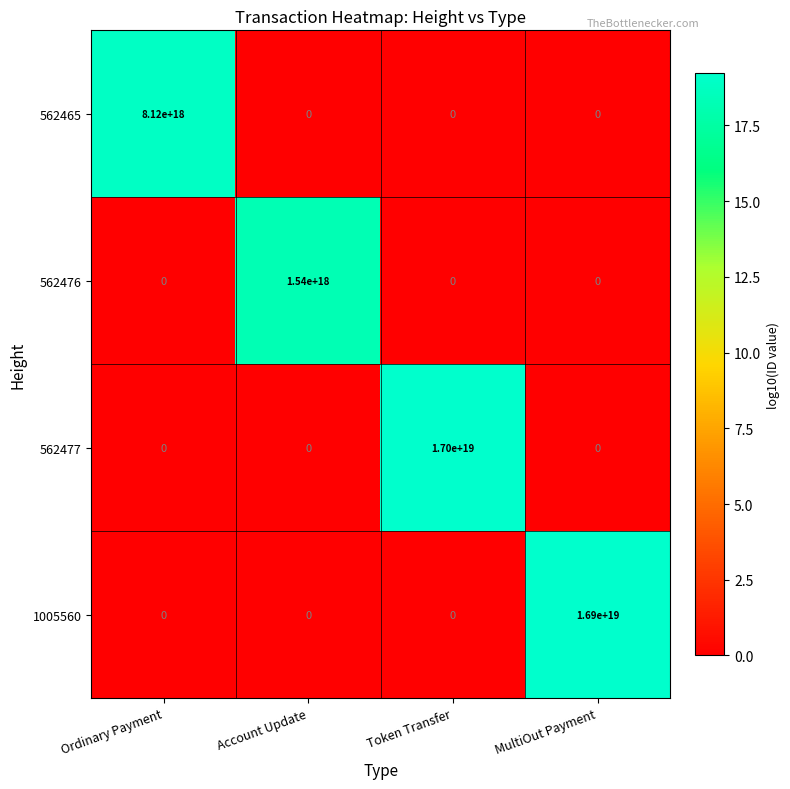

The 562476 series shows -852748354903558656 at Ordinary Payment. True or false?

False